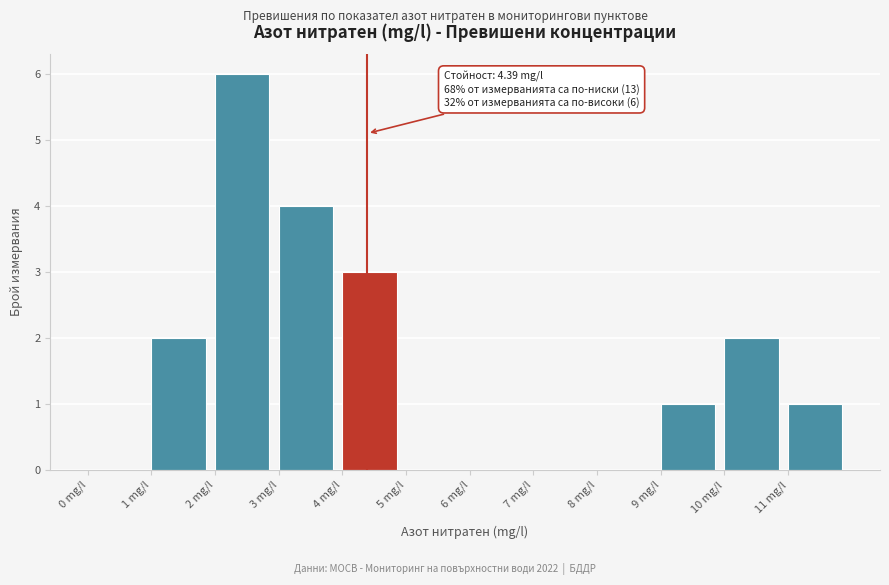

Over which range of the x-axis is the bar tallest?

2 to 3